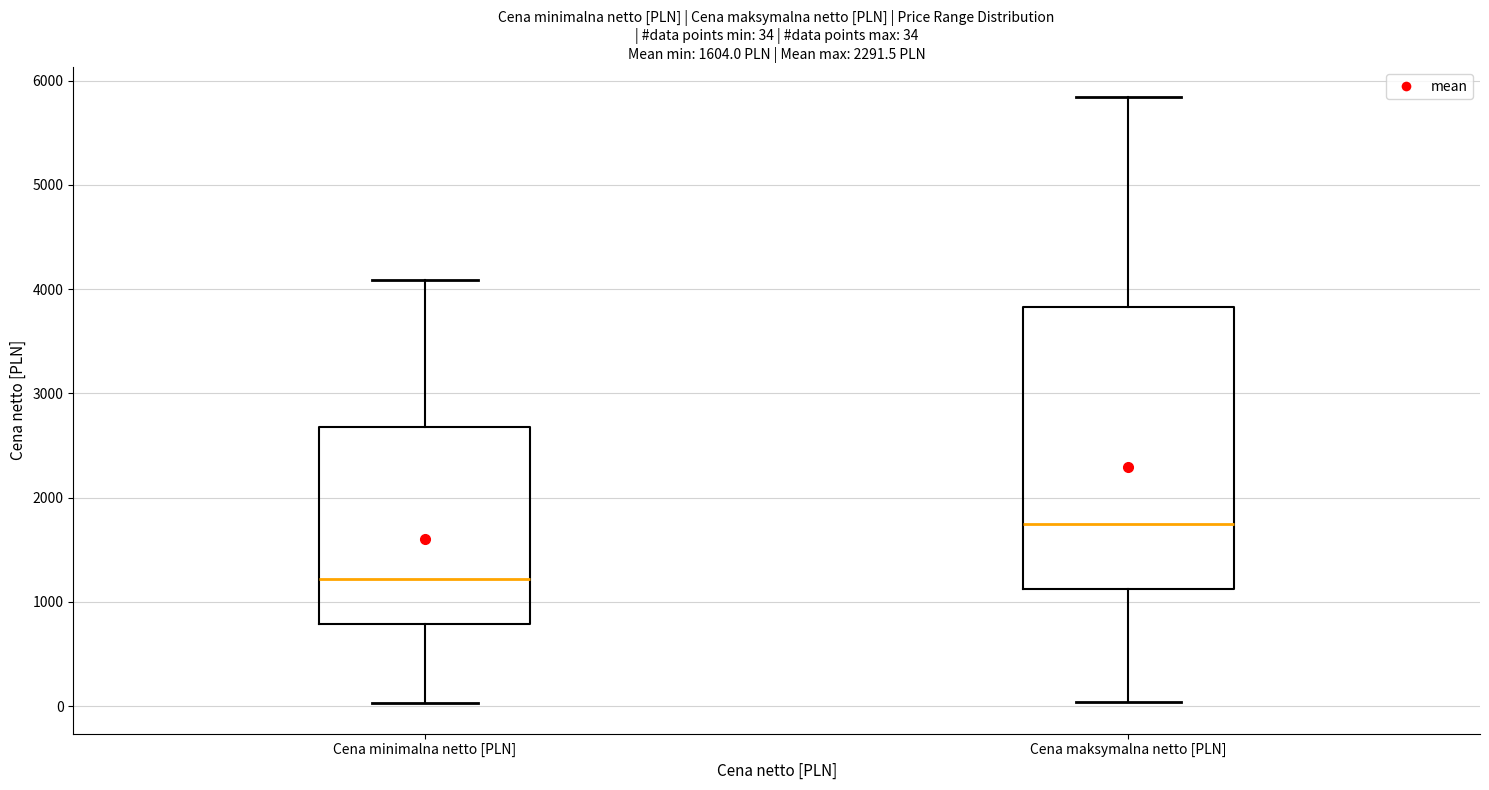

Comparing the boxes themselves (not the whiskers), which one is the tallest?

Cena maksymalna netto [PLN]